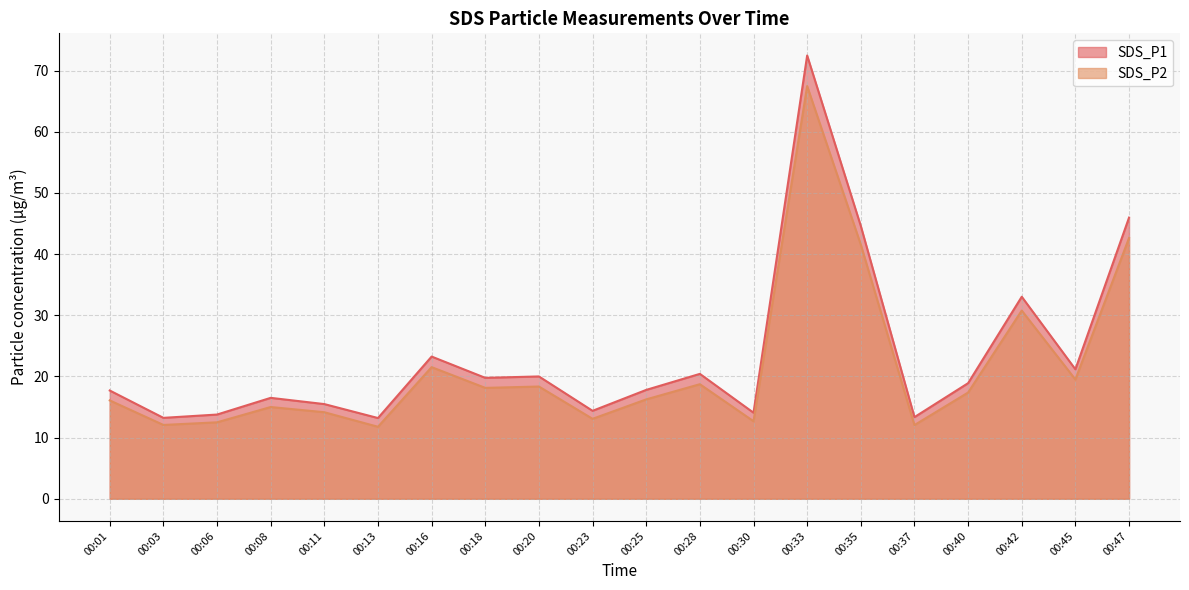

At which category does the chart reach its minimum across all series?

00:13